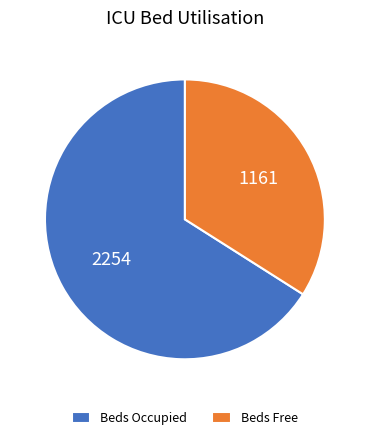

Which slice represents more than half of the pie?

Beds Occupied